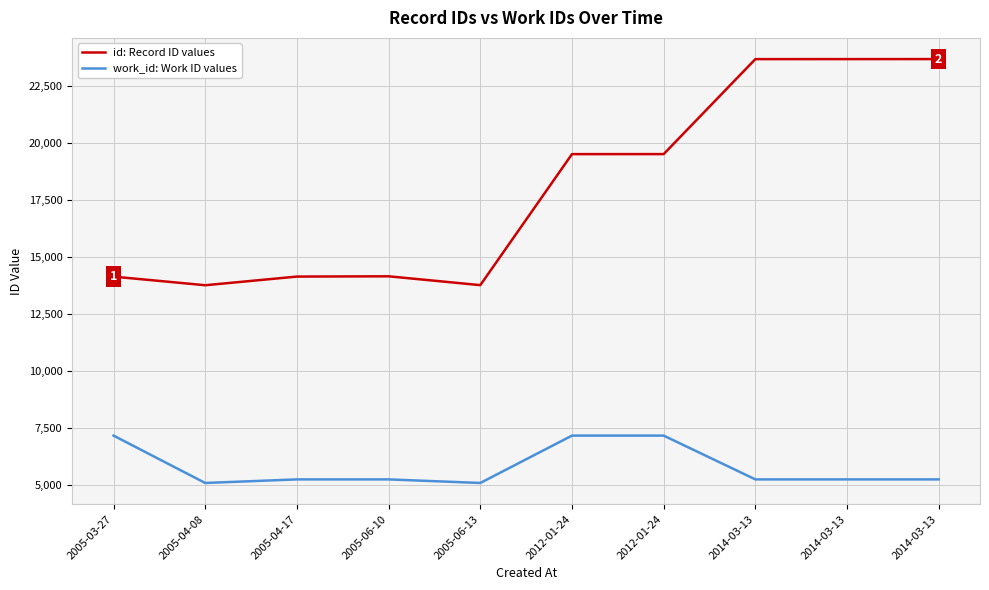

What is the difference between the highest and lowest values at 2005-06-10?

8913